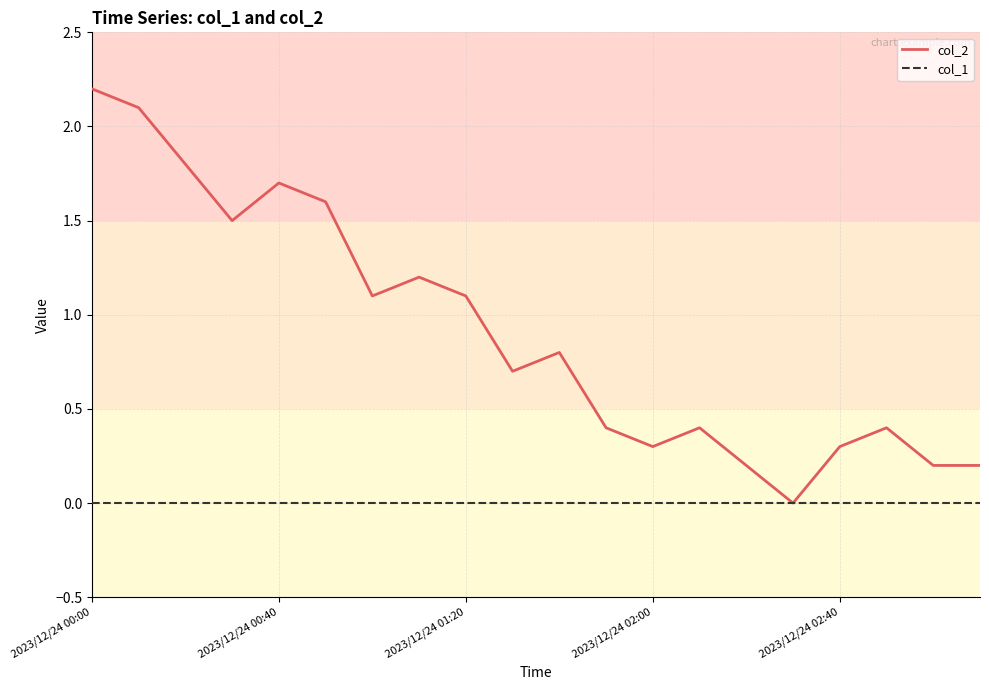

Which series has the widest spread of values?

col_2